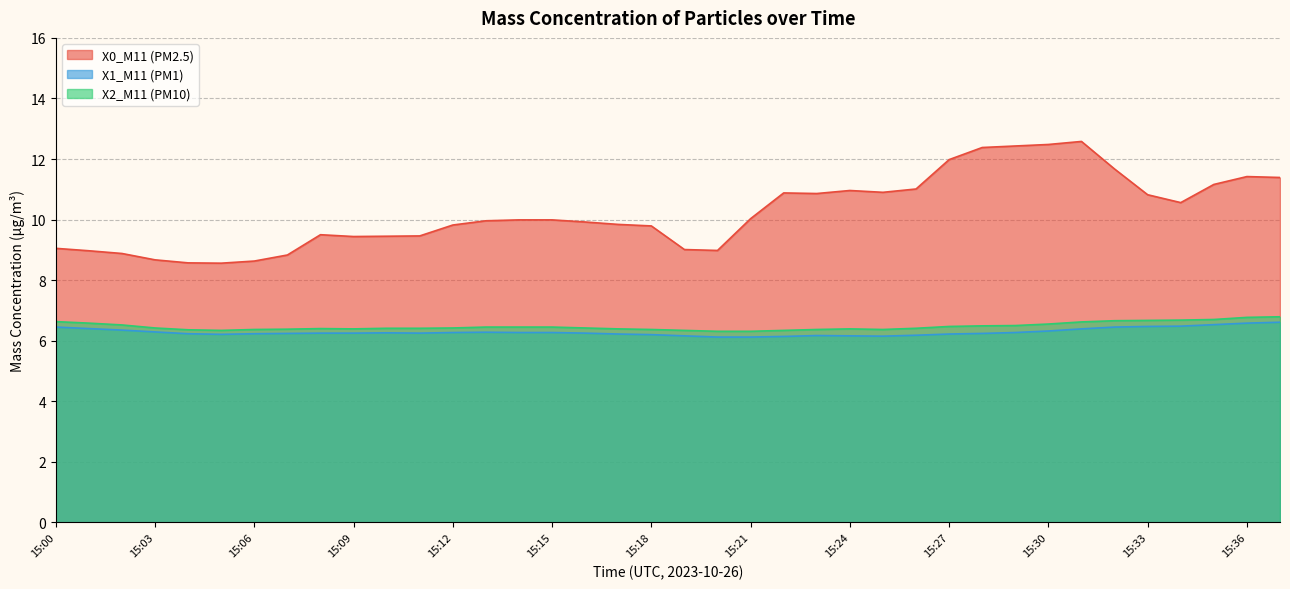

True or false: X0_M11 (PM2.5) has a value of 10.0 at 15:13.

True